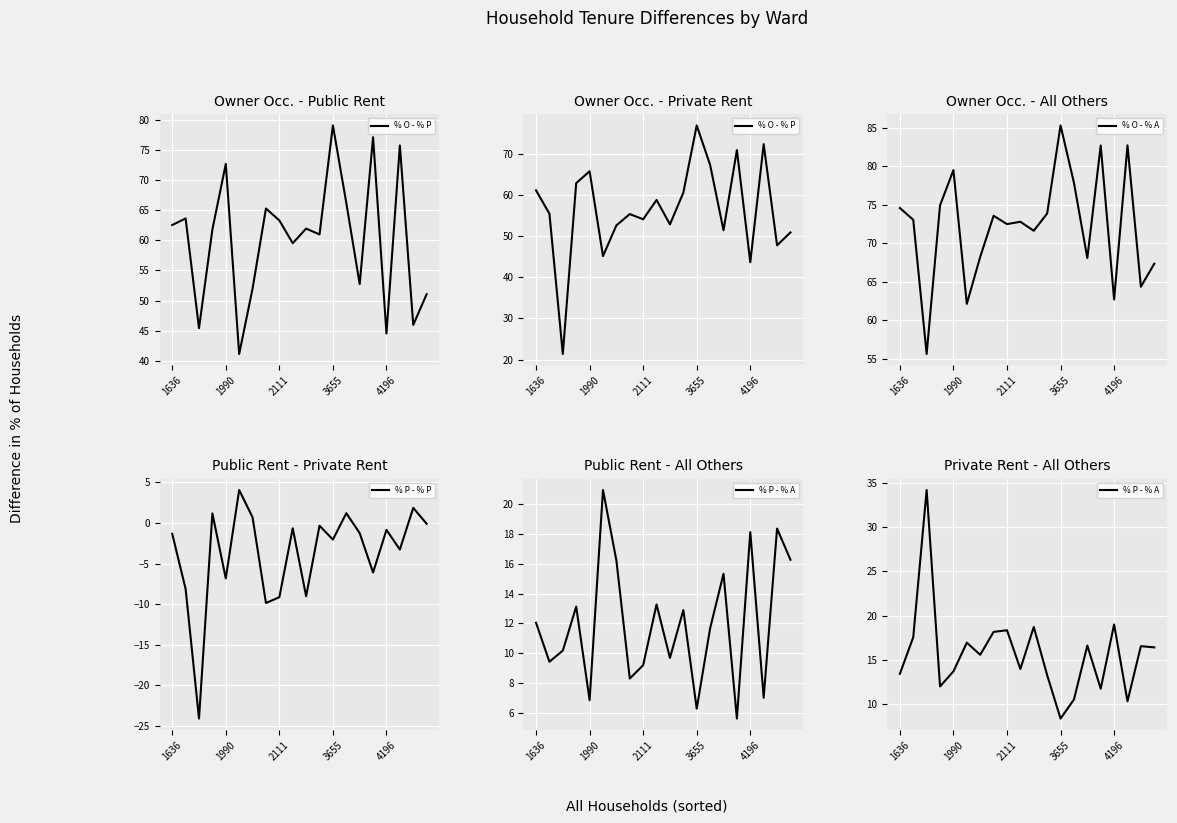

True or false: % P - % A and % P - % P cross at least once.

False